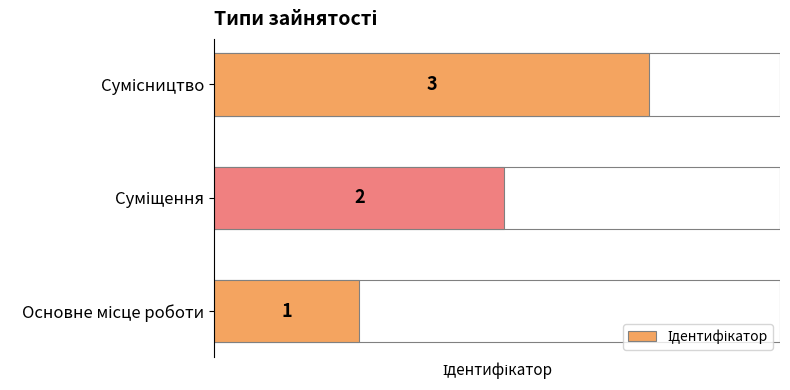

What is the maximum value shown in the chart?

3